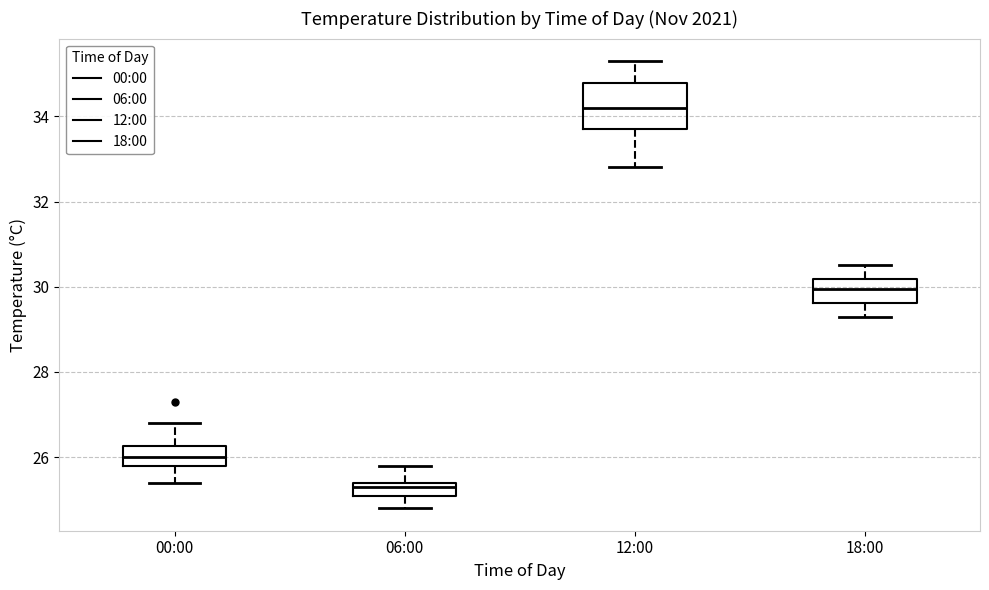

Which box's median line is the highest?

12:00